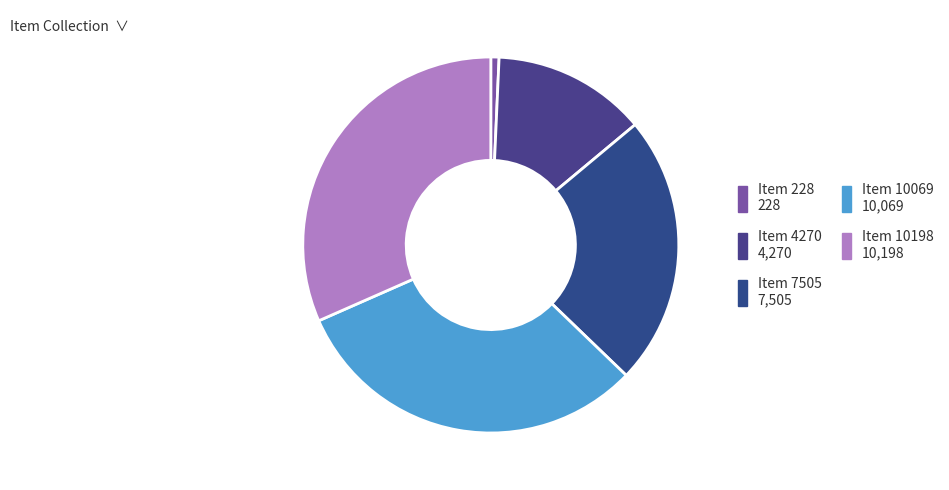

Does any single category account for the majority?

No